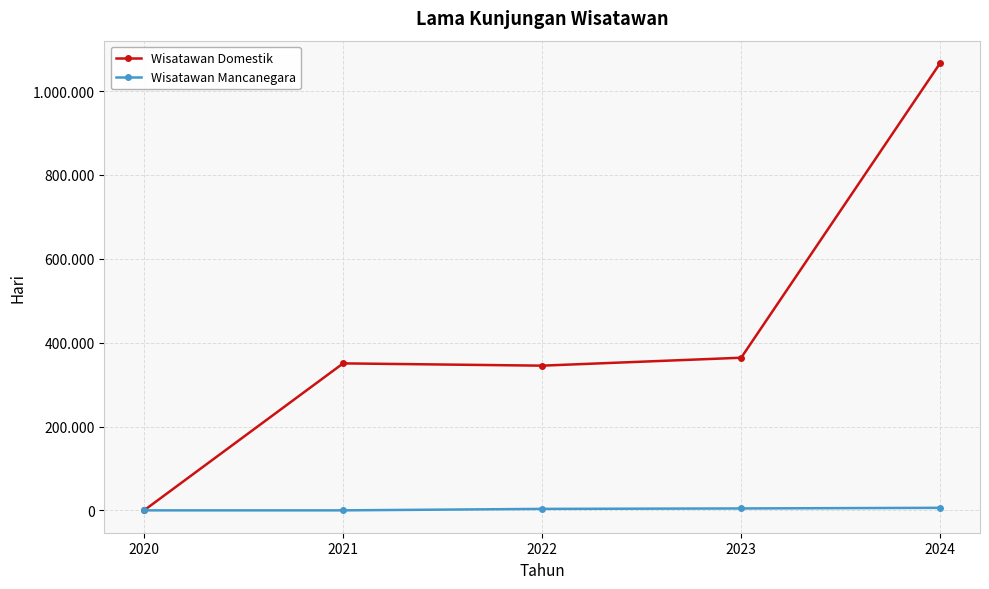

Does the chart have visible grid lines?

Yes